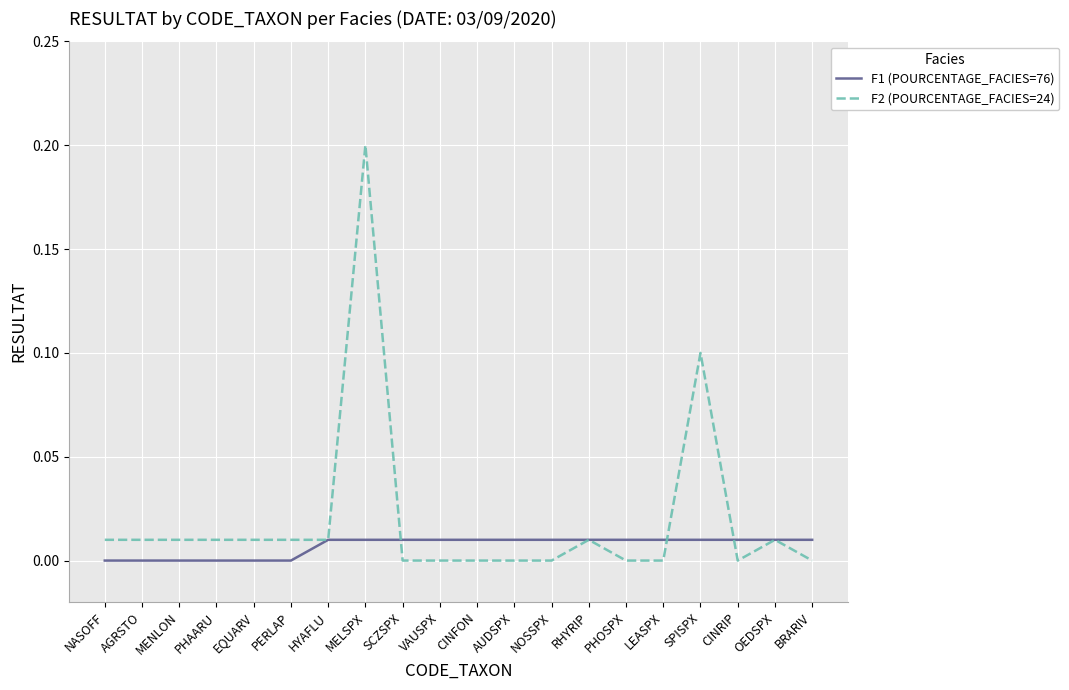

Which category has the highest value in the F2 (POURCENTAGE_FACIES=24) series?

MELSPX